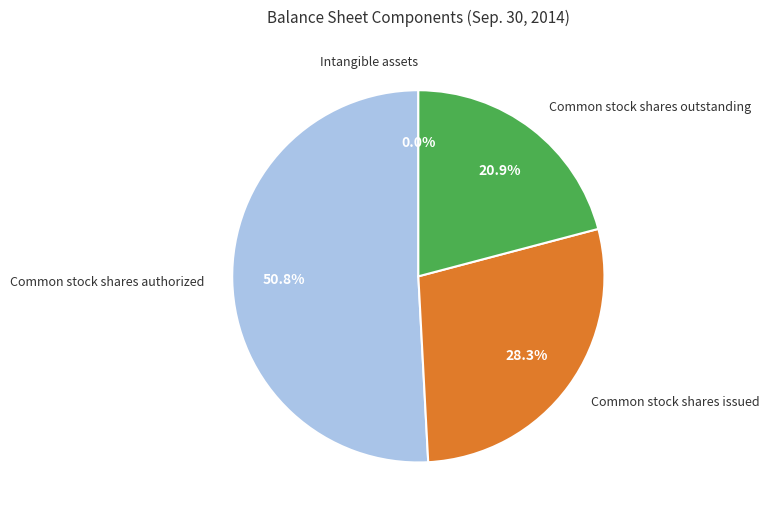

How much of the chart is everything except Common stock shares authorized?

49.2%